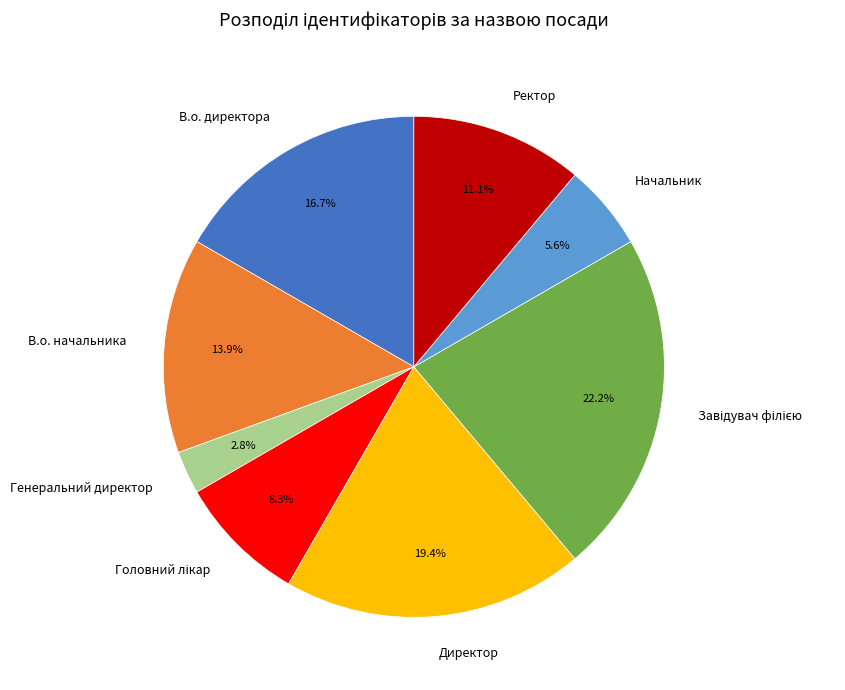

How many segments does this pie chart have?

8